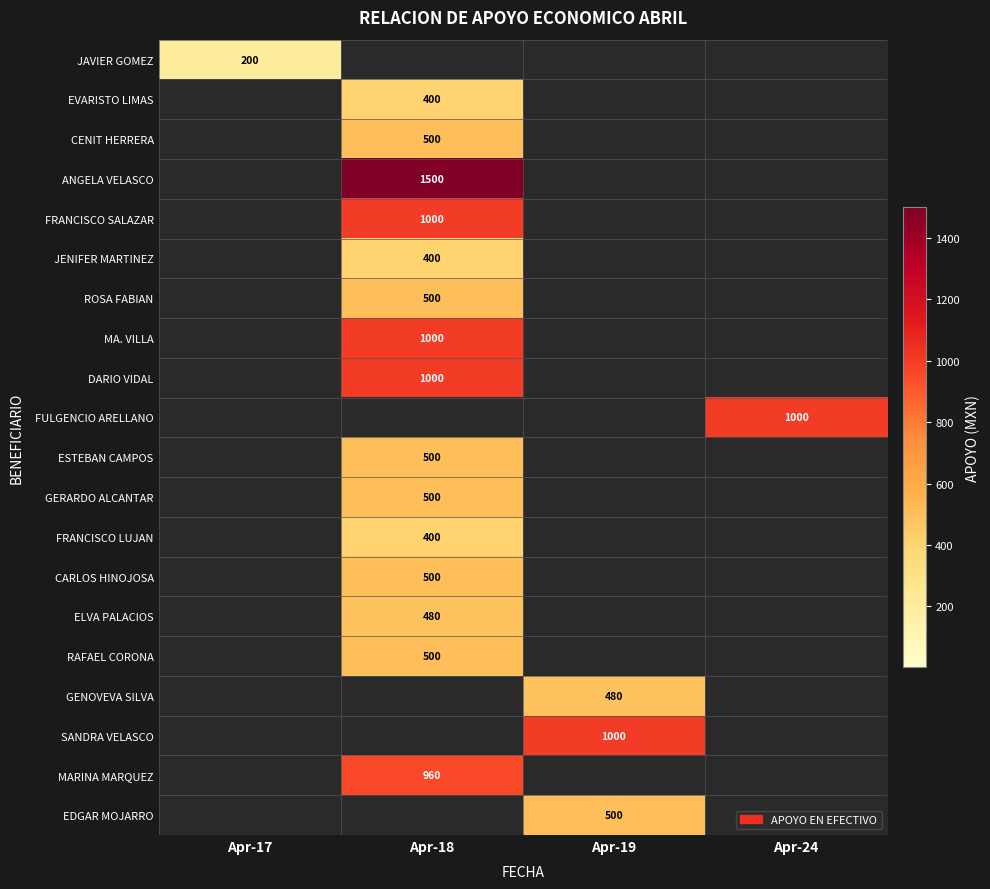

The JAVIER GOMEZ series shows 91 at Apr-17. True or false?

False